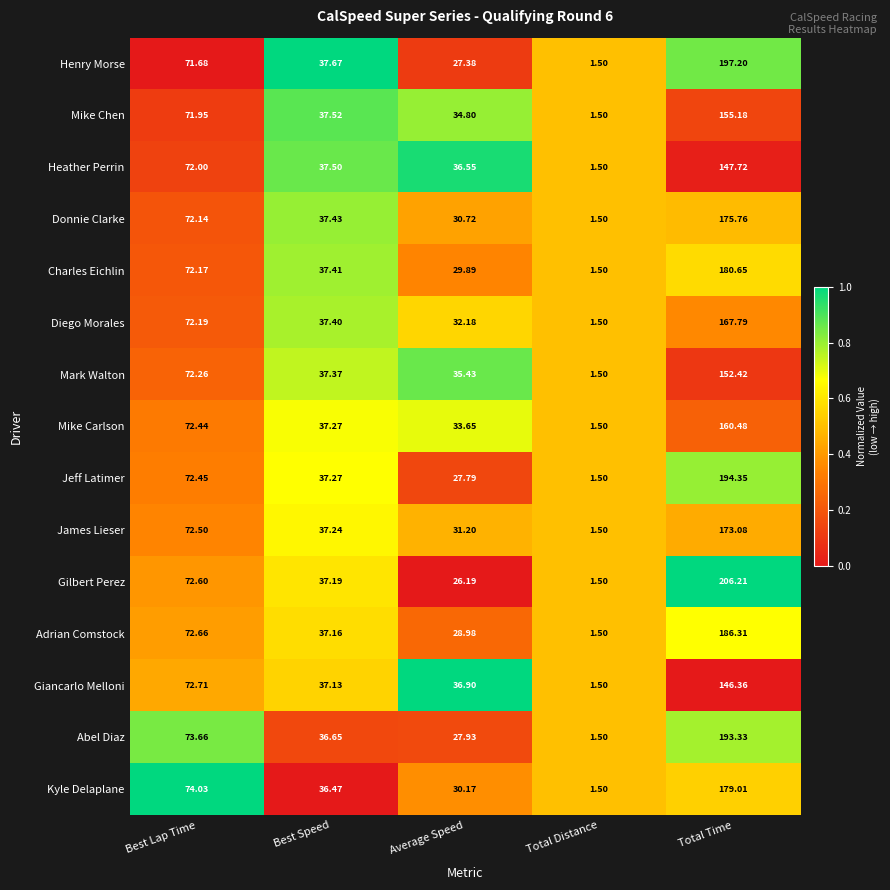

List the series in order of their peak value, highest first.

Gilbert Perez, Henry Morse, Jeff Latimer, Abel Diaz, Adrian Comstock, Charles Eichlin, Kyle Delaplane, Donnie Clarke, James Lieser, Diego Morales, Mike Carlson, Mike Chen, Mark Walton, Heather Perrin, Giancarlo Melloni